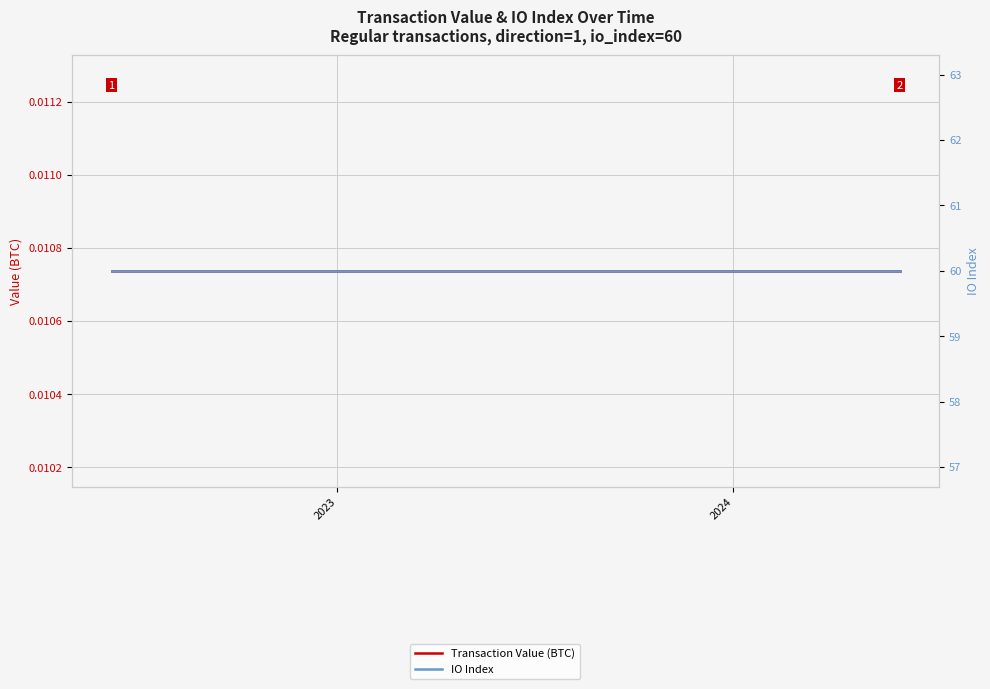

What is the sum of all IO Index values?

1500.0